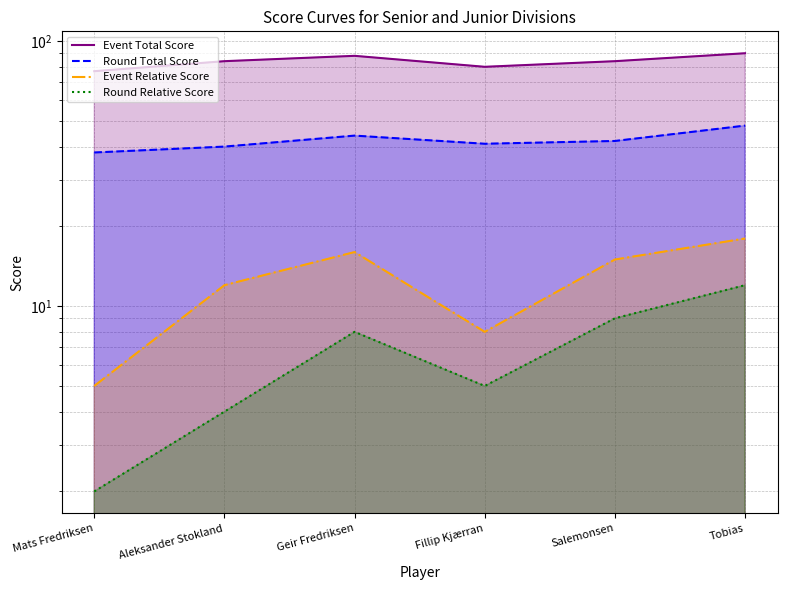

What is the value of the Round Total Score point at the 1st from the left?

38